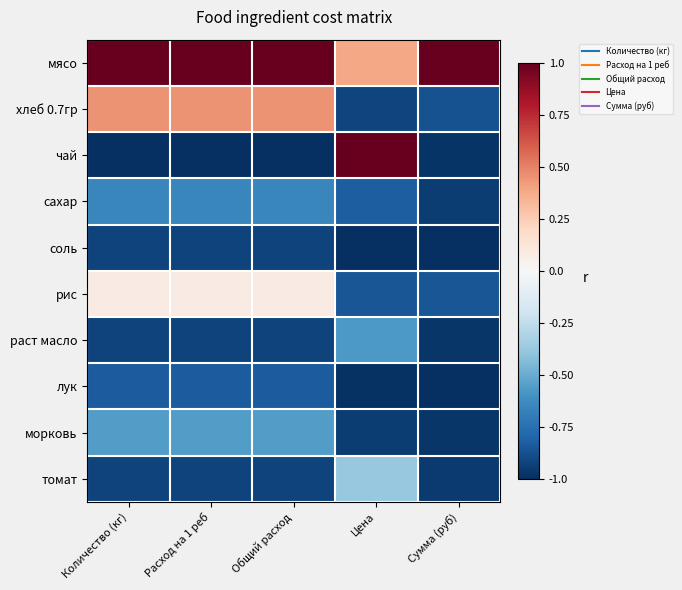

Which series has the largest total across all categories?

мясо